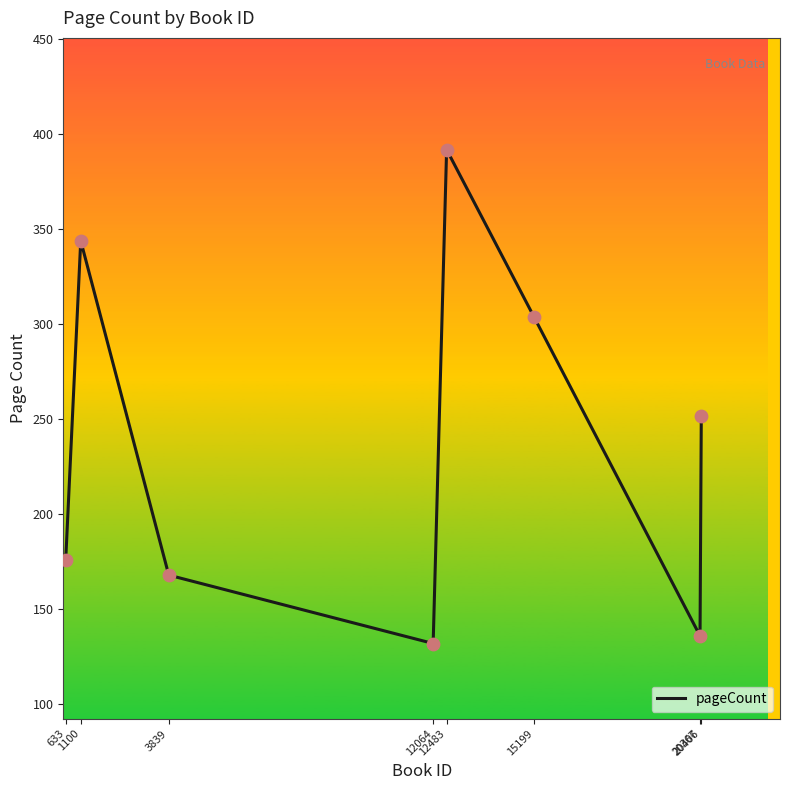

What is the change in value from 3839 to 20367?

-32